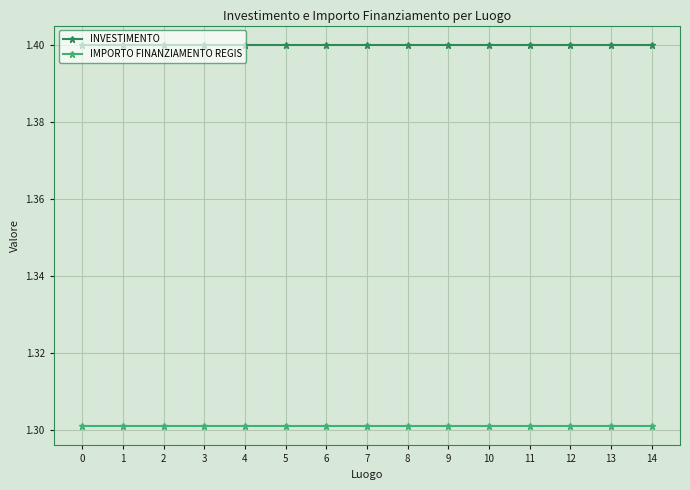

Rank the series at 8 from lowest to highest value.

IMPORTO FINANZIAMENTO REGIS, INVESTIMENTO